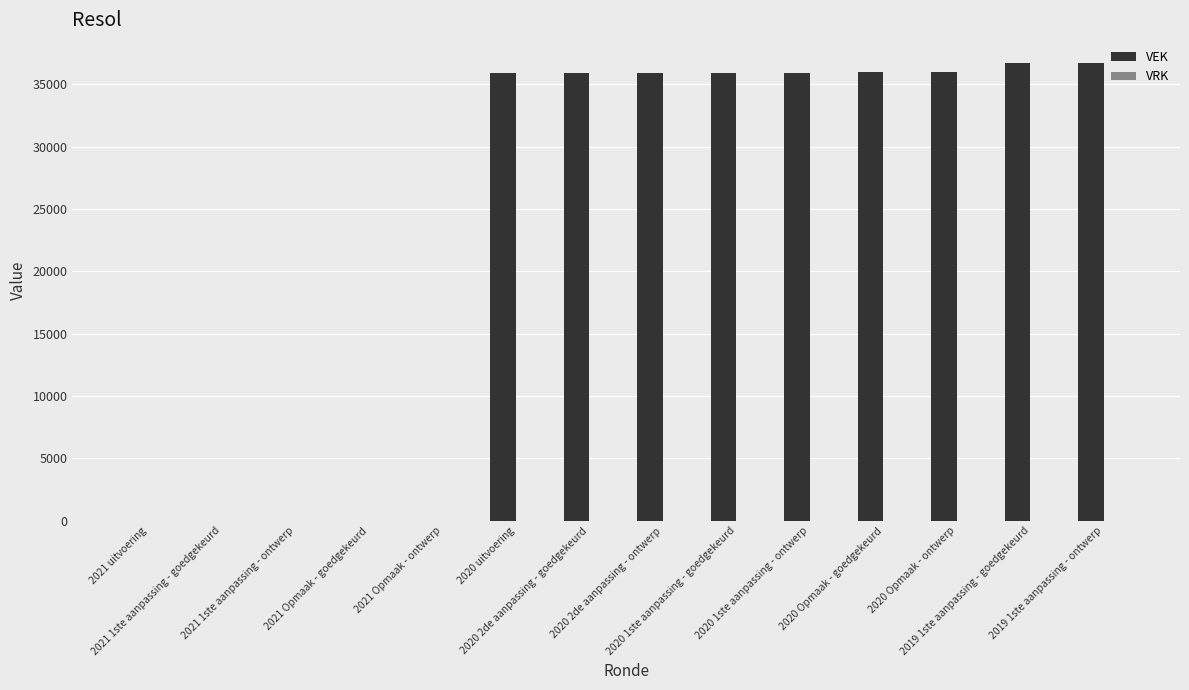

Count the number of data series in this chart.

1